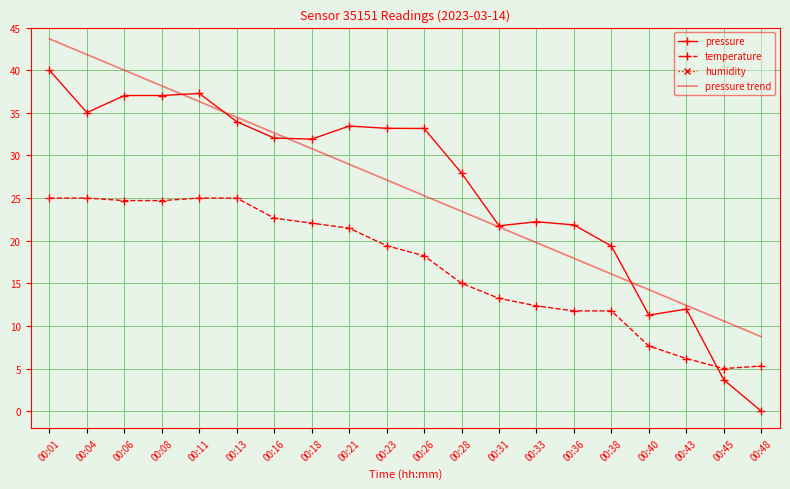

Which series changed the most between 00:18 and 00:48?

pressure